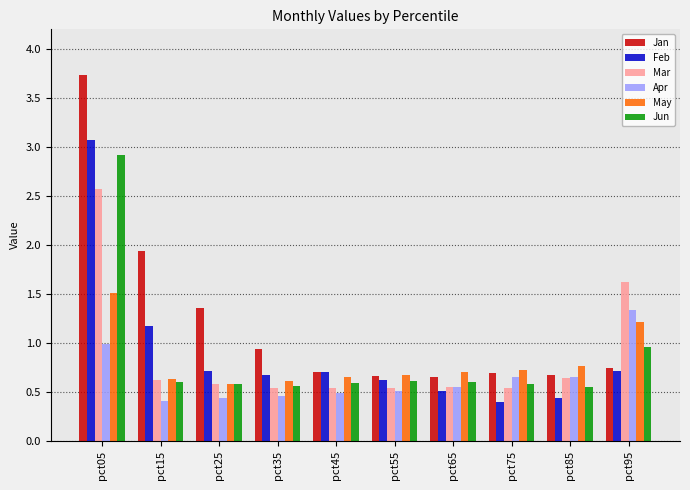

What is the average value of the Mar series?

0.9